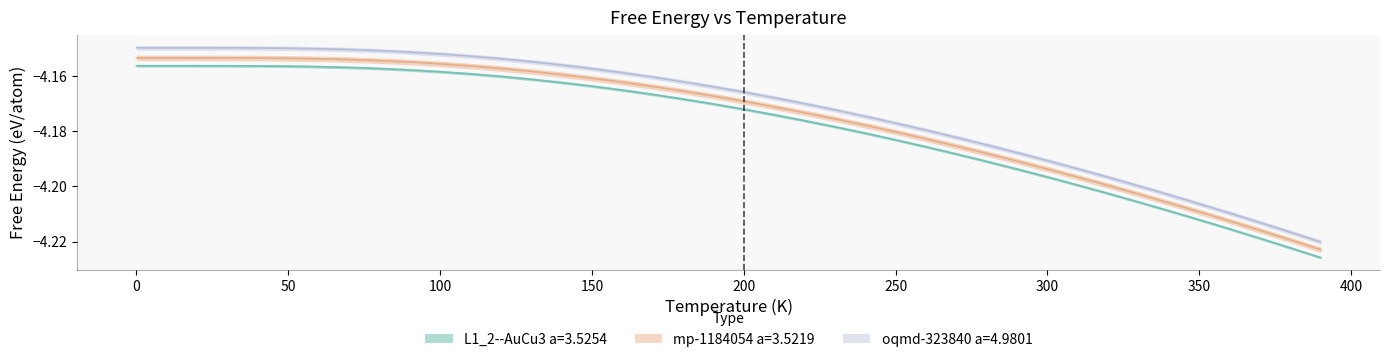

List the series in order of their overall mean, highest first.

oqmd-323840 a=4.9801, mp-1184054 a=3.5219, L1_2--AuCu3 a=3.5254